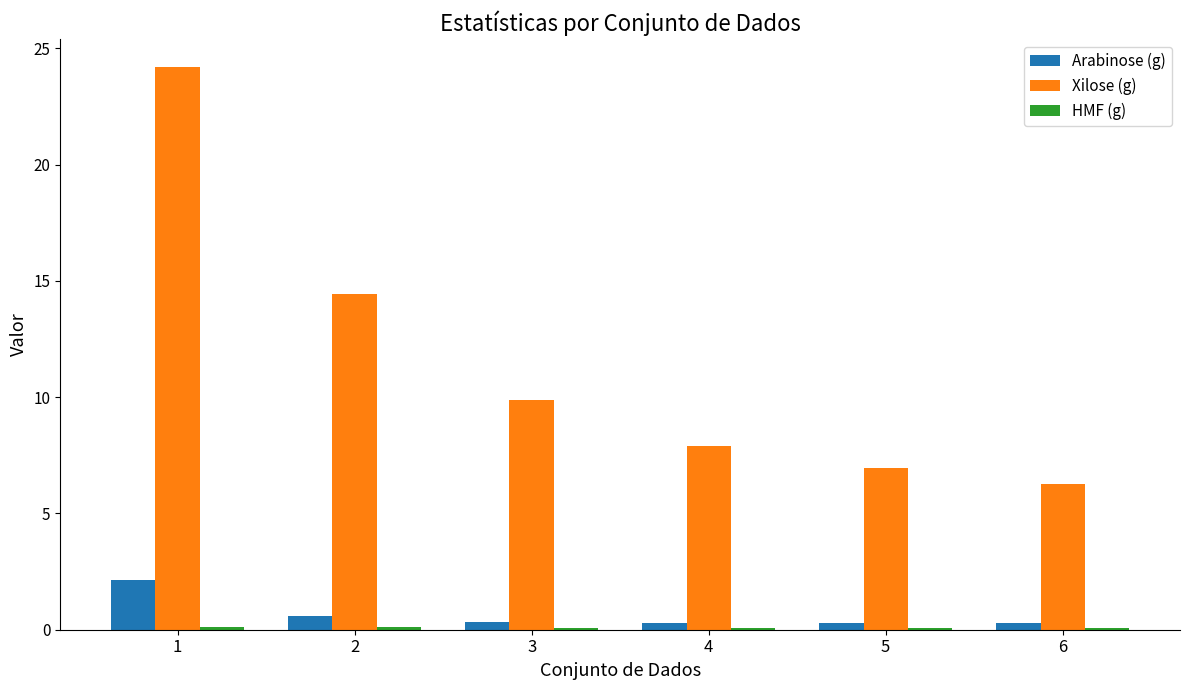

How many groups of bars are there?

6